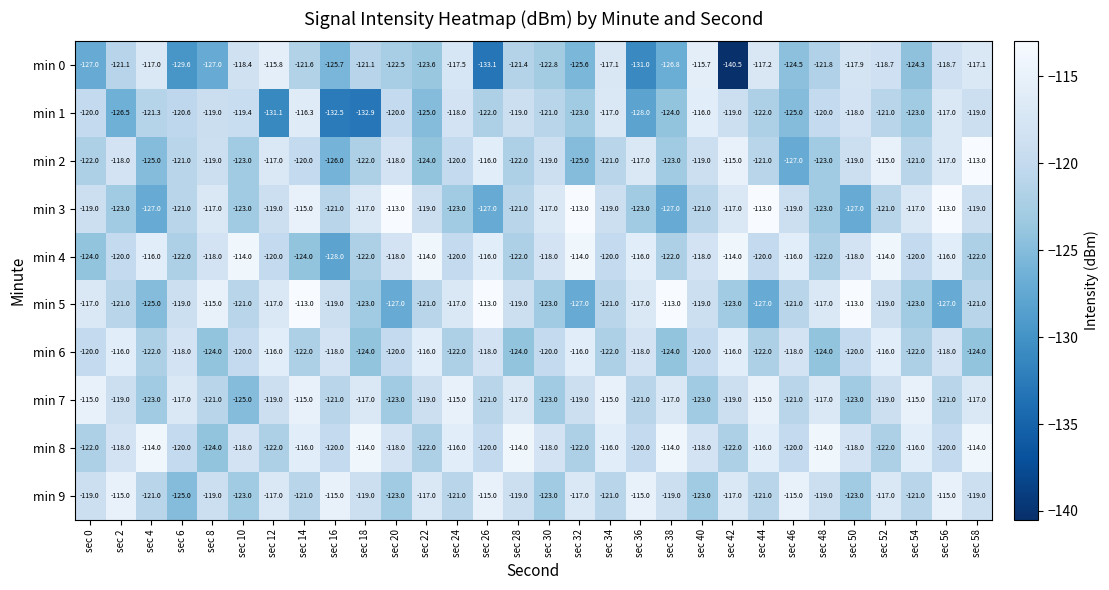

What is the sum of the min 6 values at sec 48 and sec 10?

-244.0